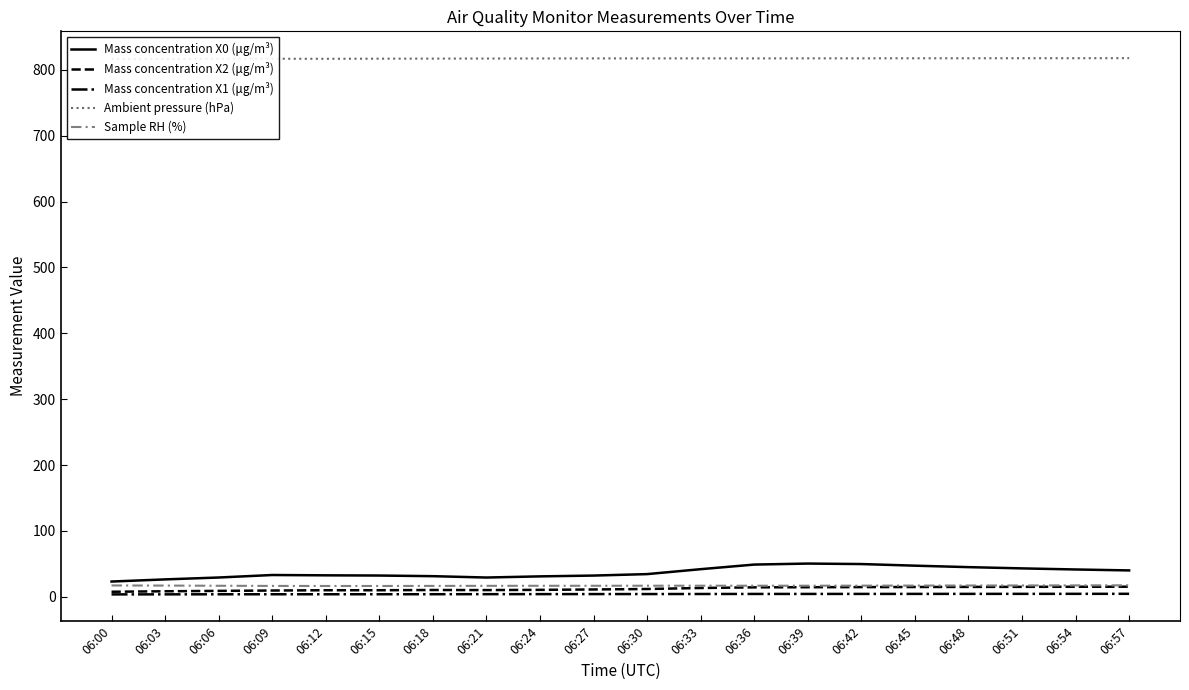

True or false: Mass concentration X0 (μg/m³) has a value of 41.5 at 06:54.

True